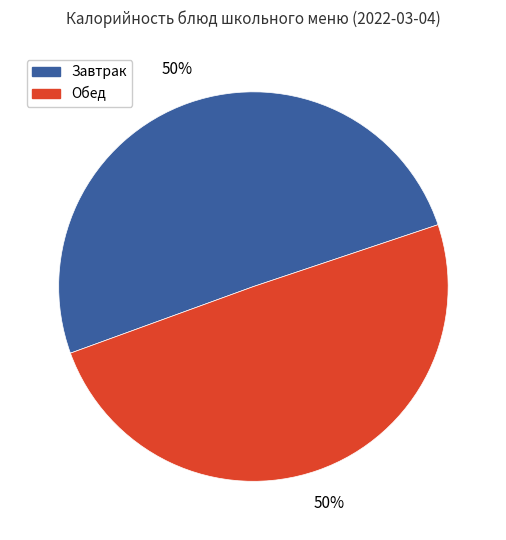

Count the number of slices in the pie.

2